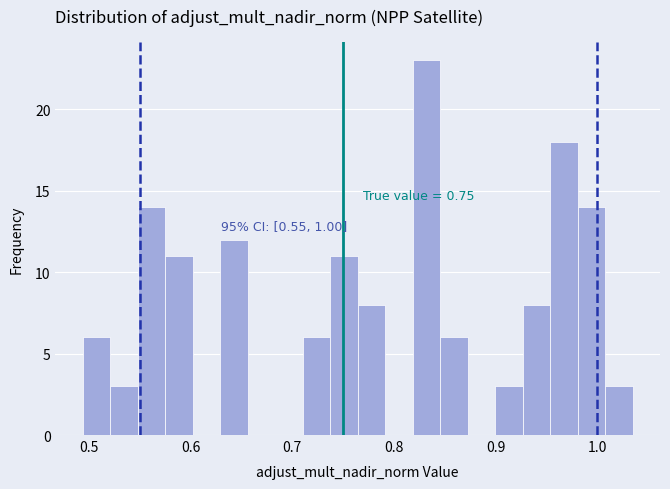

Read against the x-axis, roughly where is the centre of the tallest bar?

0.83